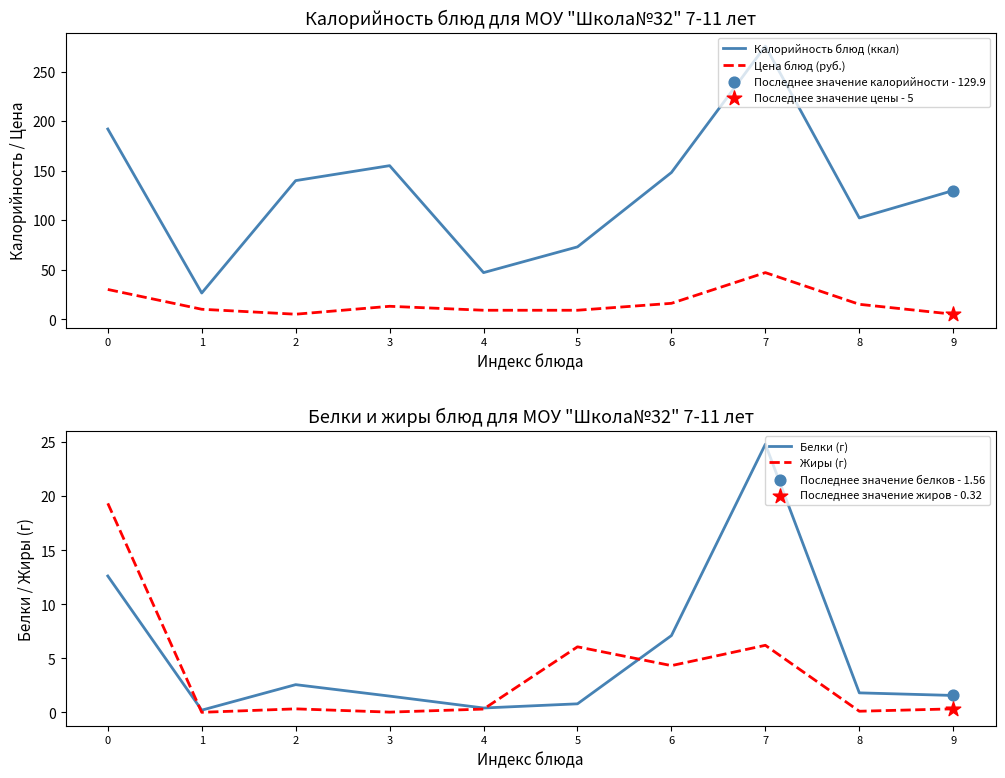

At how many categories does at least one series exceed 256?

1